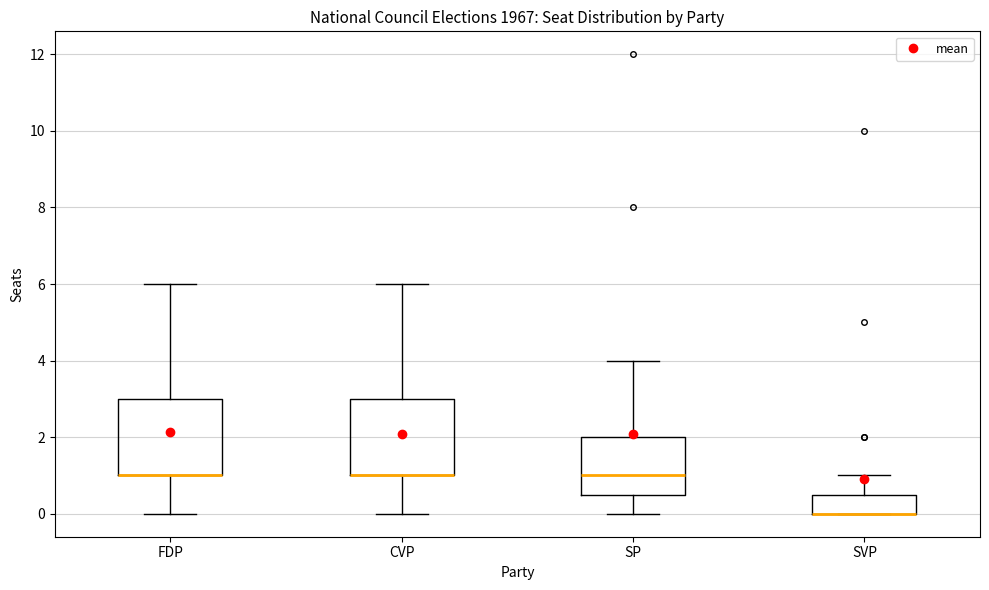

Where is the lower edge of the box for FDP on the y-axis? The values are not printed on the chart, so give them approximately, as read against the axis.

1.0